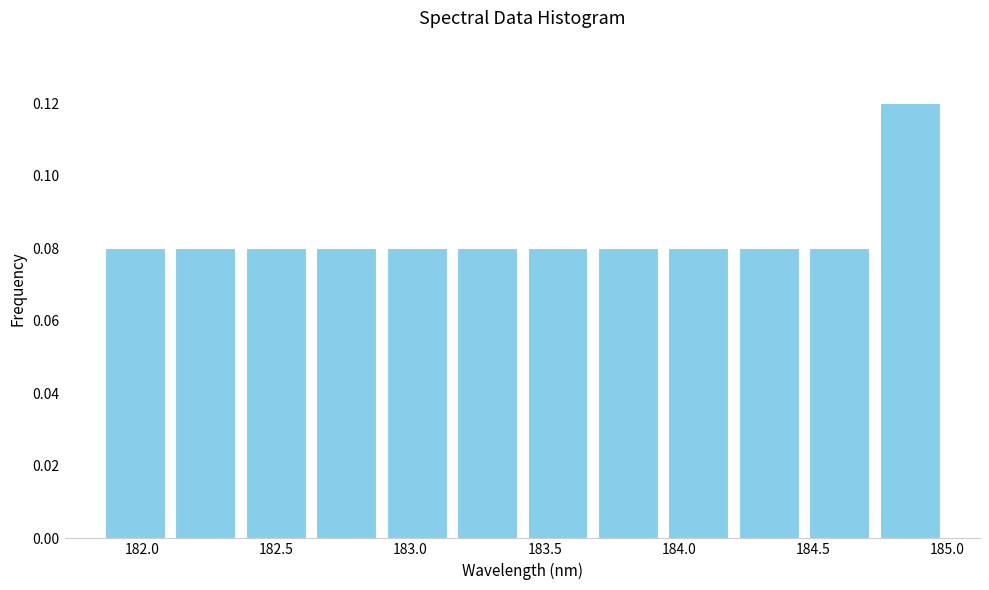

Reading left to right, list every bar in this chart as the range it spans on the x-axis followed by its height. Neither the bar edges nor the heights are printed on the chart, so give them approximately, as read against the axes.

181.85 to 182.10: 0.08
182.10 to 182.35: 0.08
182.35 to 182.65: 0.08
182.65 to 182.90: 0.08
182.90 to 183.15: 0.08
183.15 to 183.40: 0.08
183.40 to 183.70: 0.08
183.70 to 183.95: 0.08
183.95 to 184.20: 0.08
184.20 to 184.45: 0.08
184.45 to 184.75: 0.08
184.75 to 185.00: 0.12